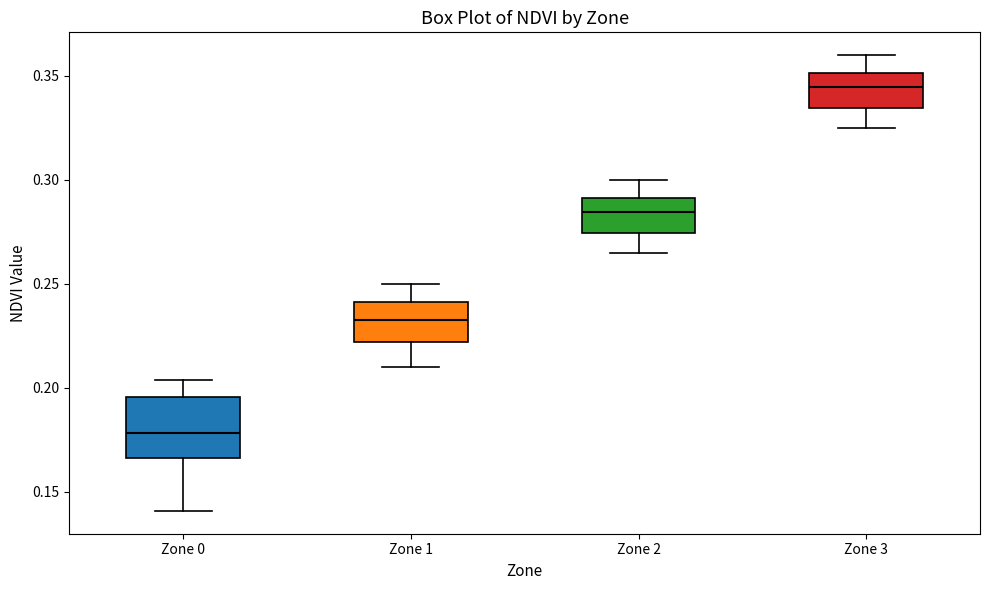

Reading left to right, transcribe this box plot: for each box, give where its median line is, the range the box spans, and where its two whiskers end, as read against the y-axis. The values are not printed on the chart, so give them approximately, as read against the axis.

Zone 0: median 0.180, box 0.165 to 0.195, whiskers 0.140 to 0.205
Zone 1: median 0.235, box 0.220 to 0.240, whiskers 0.210 to 0.250
Zone 2: median 0.285, box 0.275 to 0.290, whiskers 0.265 to 0.300
Zone 3: median 0.345, box 0.335 to 0.350, whiskers 0.325 to 0.360